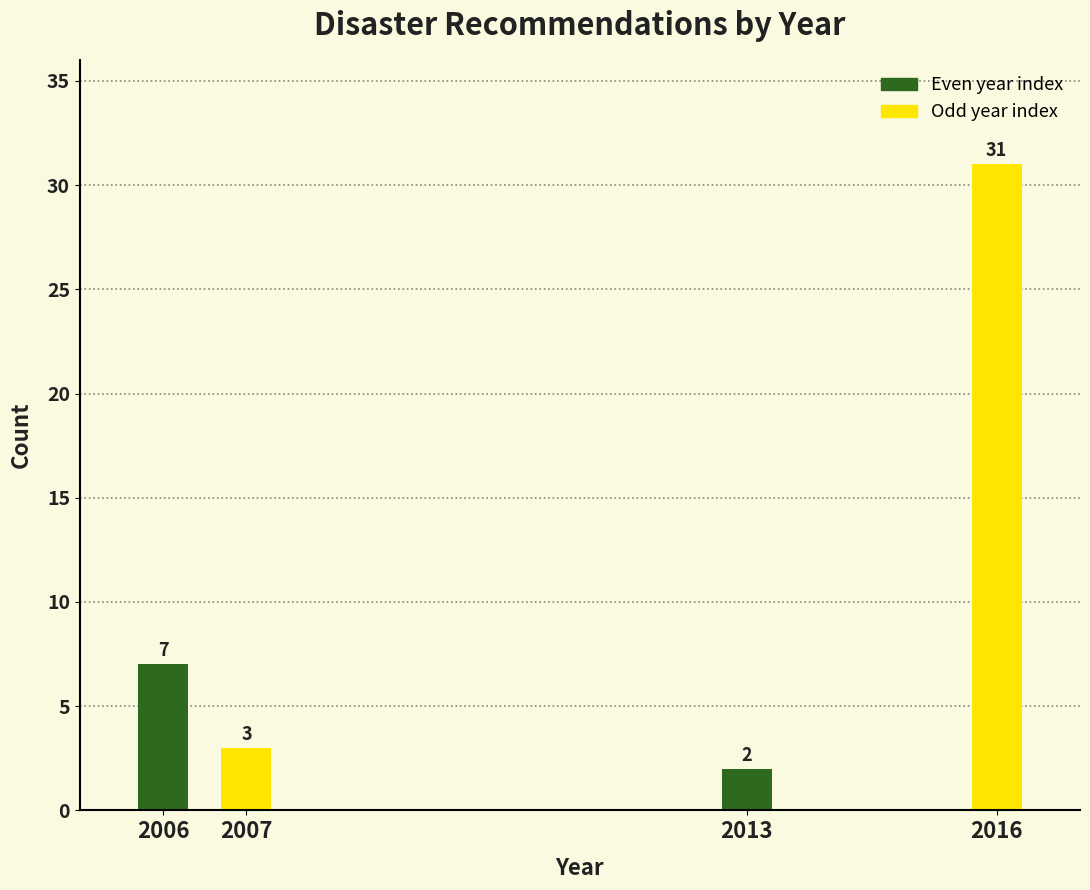

Reading left to right, what are all the values shown in this chart?

2006=7	2007=3	2013=2	2016=31